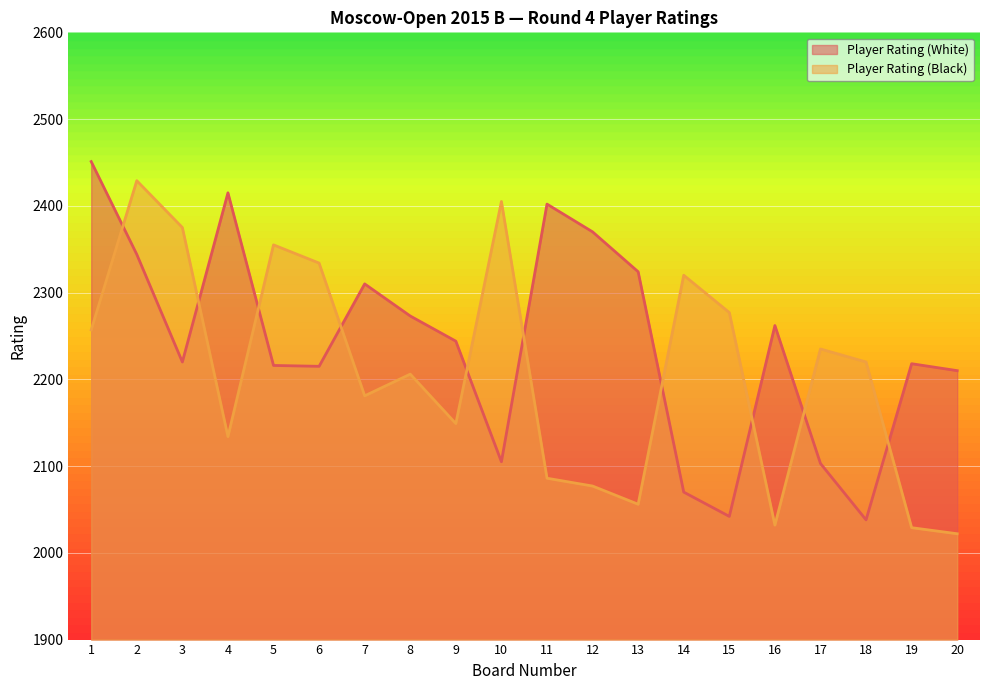

The value of Player Rating (White) at 20 is 2210. True or false?

True